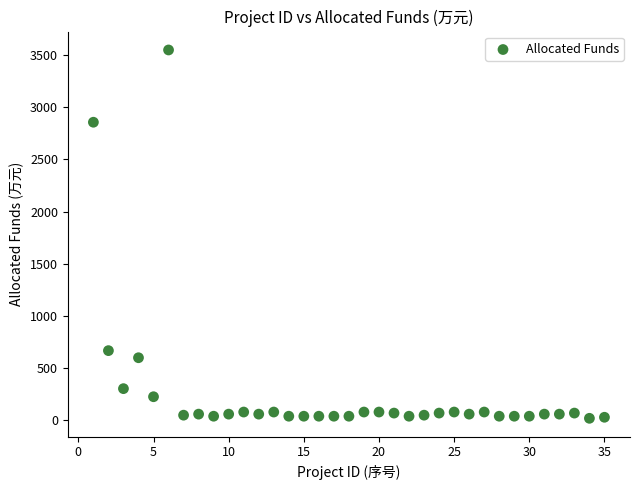

What is the range of Y values (max minus min)?

3527.0